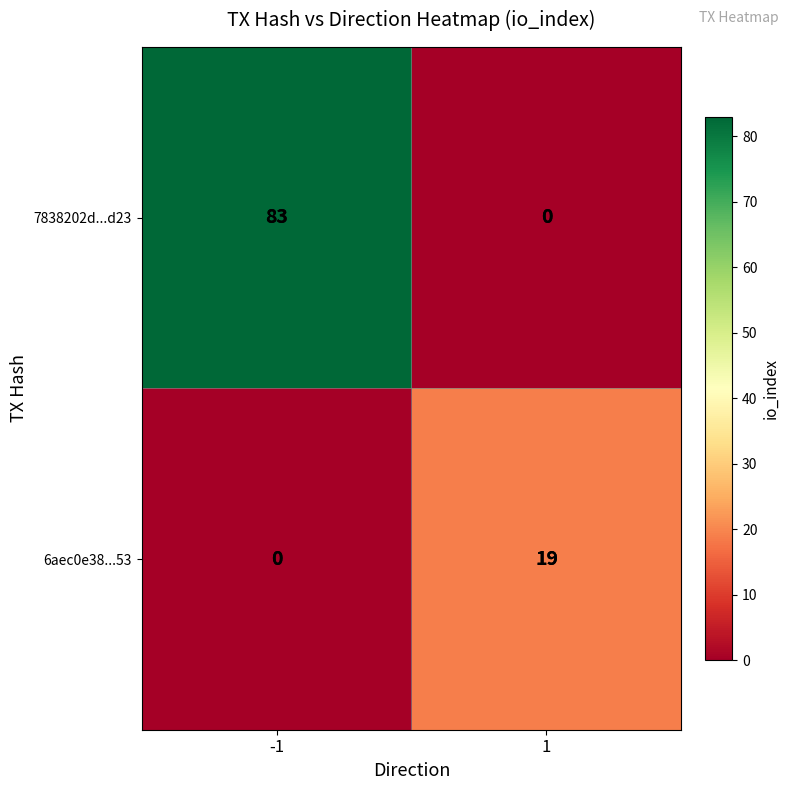

Which category has the highest value across all series?

-1